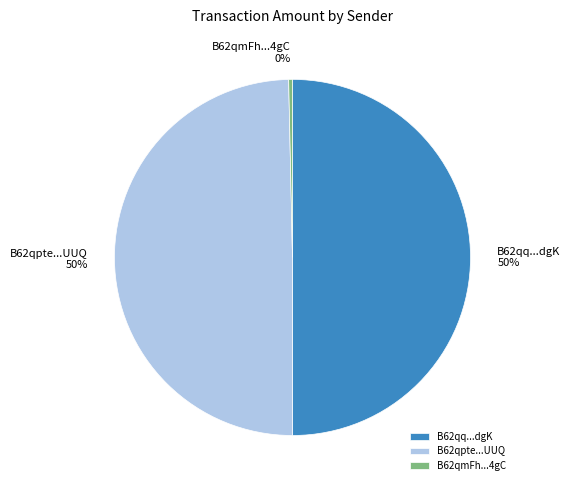

Does B62qmFh...4gC account for over 50% of the chart?

No